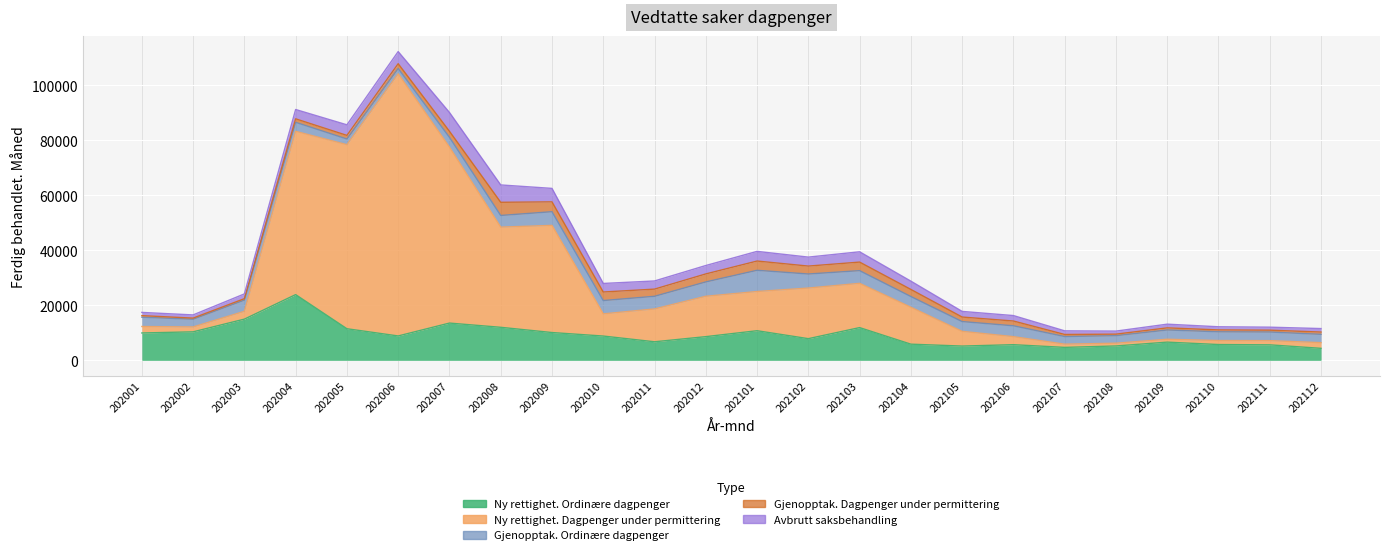

What is the minimum value for Ny rettighet. Dagpenger under permittering?

1001